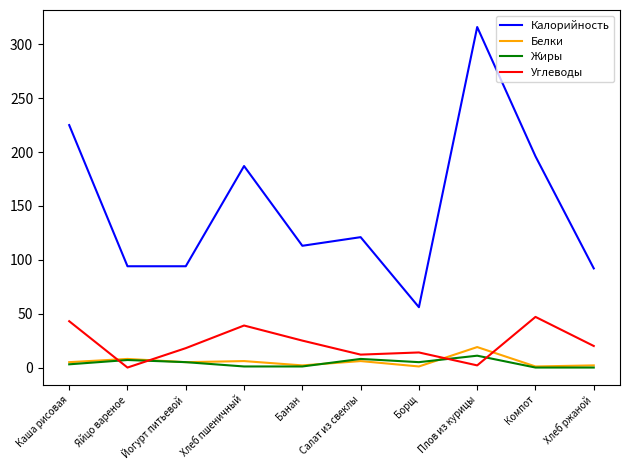

True or false: Калорийность and Углеводы cross at least once.

False